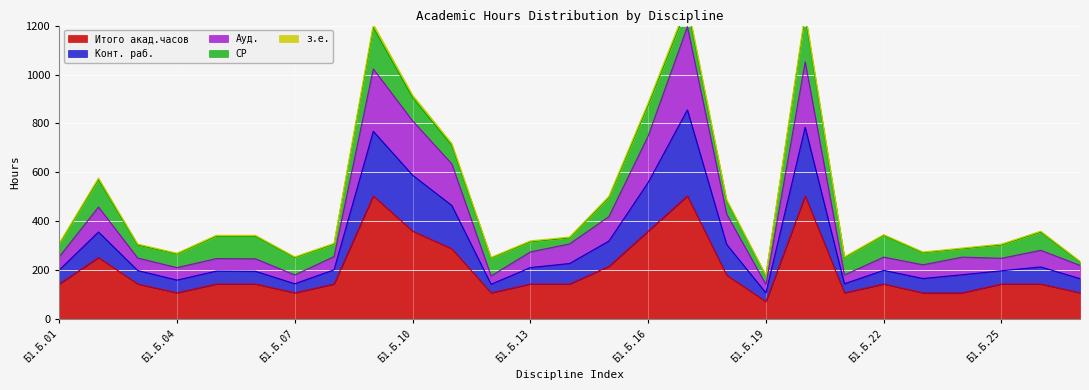

What is the difference between the highest and lowest values at Б1.Б.10?

556.3